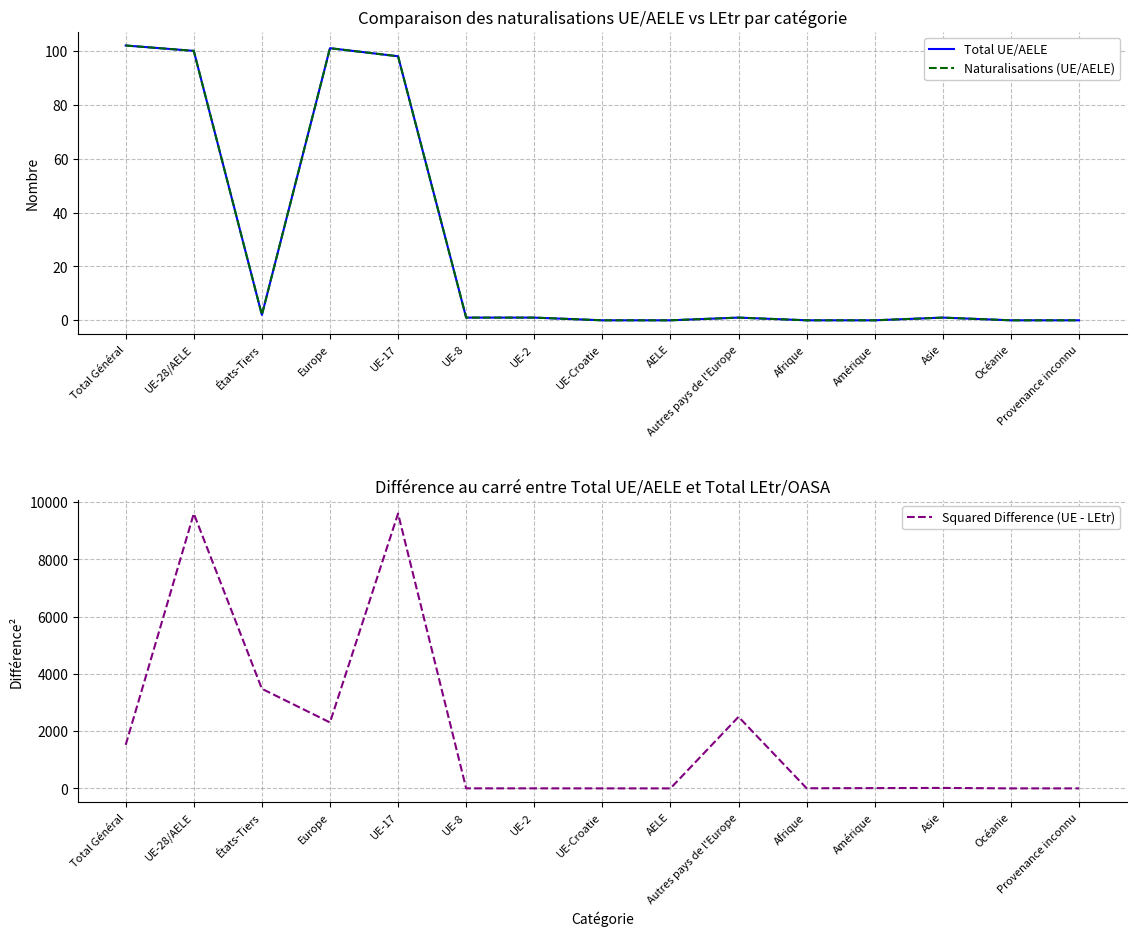

Reading right to left, extract all data points from this chart.

Total UE/AELE: 0	0	1	0	0	1	0	0	1	1	98	101	2	100	102
Naturalisations (UE/AELE): 0	0	1	0	0	1	0	0	1	1	98	101	2	100	102
Squared Difference (UE - LEtr): 0	0	16	9	4	2500	0	0	1	1	9604	2304	3481	9604	1521